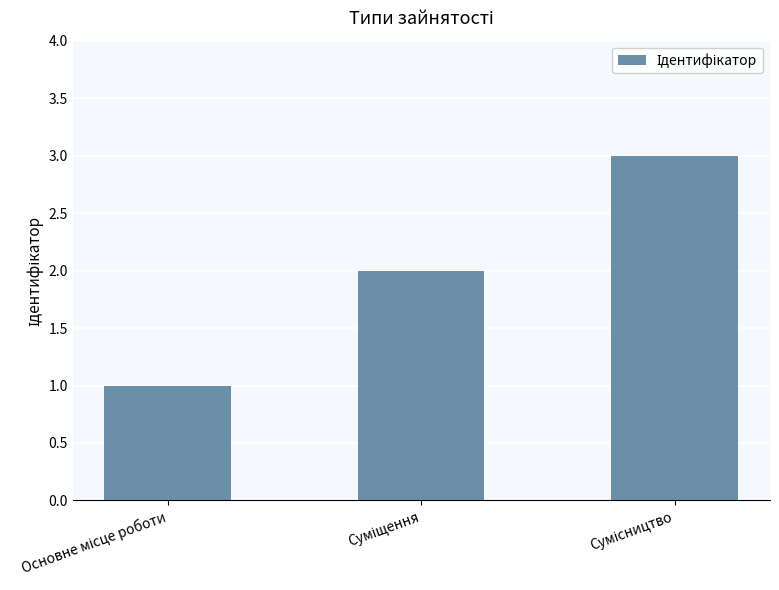

What is the maximum value shown in the chart?

3